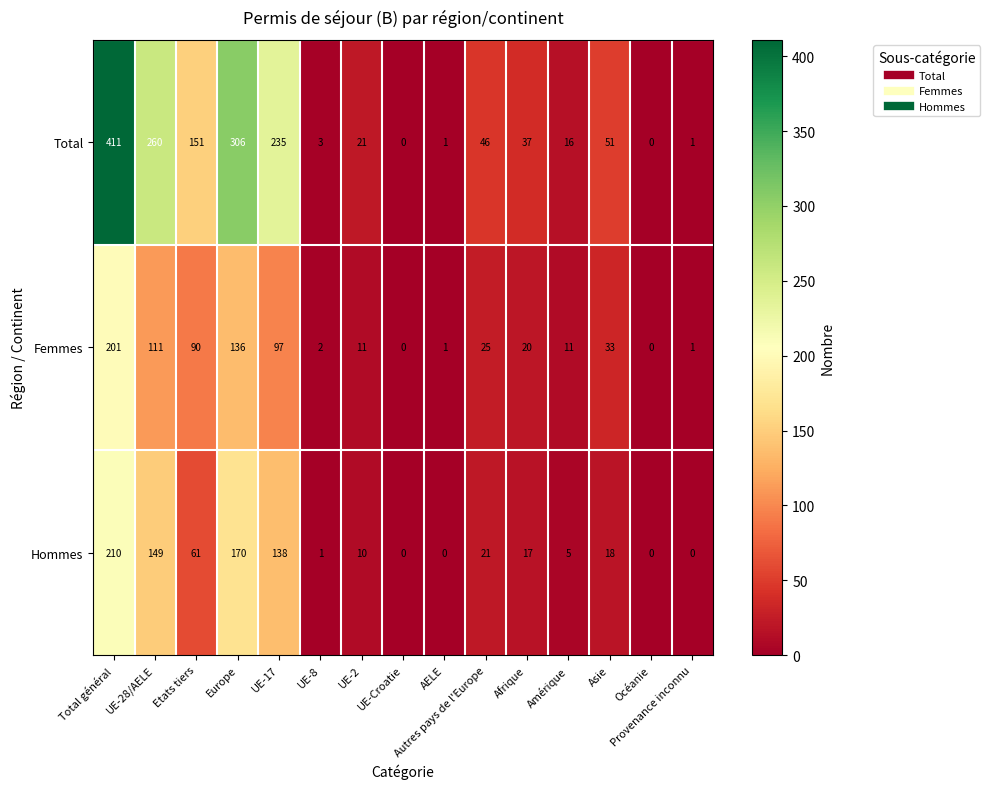

What is the approximate value of Hommes at Europe?

170